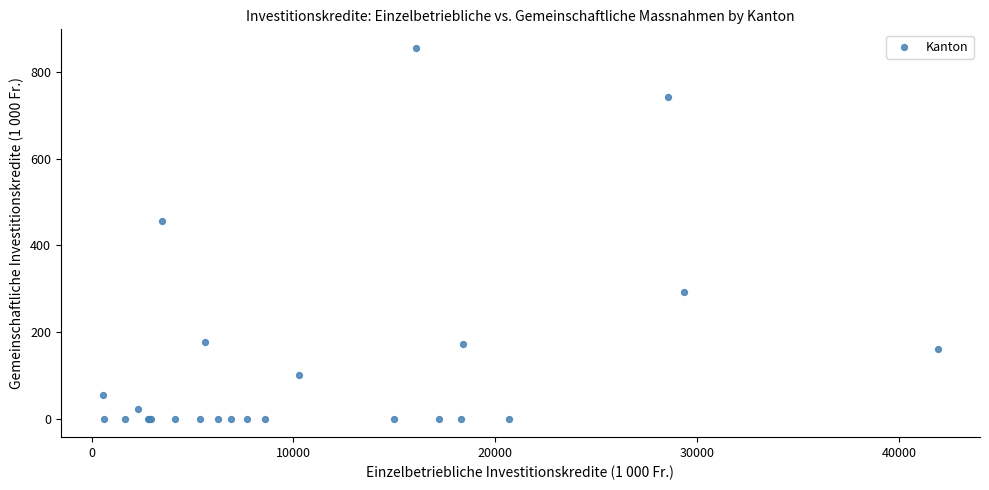

What Y value in the scatter plot is closest to 428?

457.0